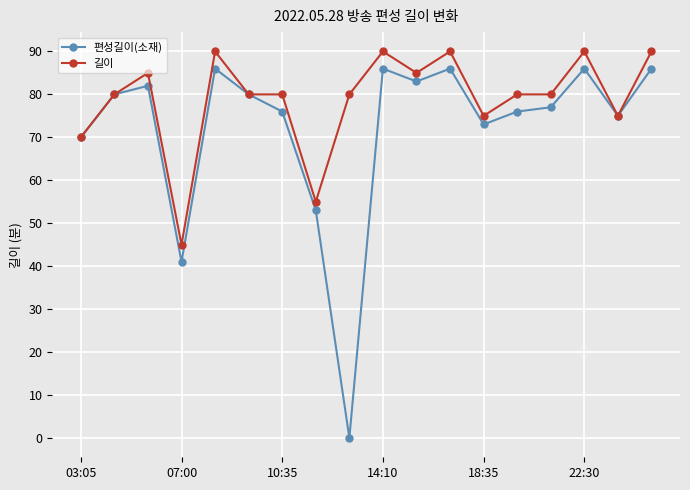

True or false: 길이 has more than 2 interior local peaks.

True